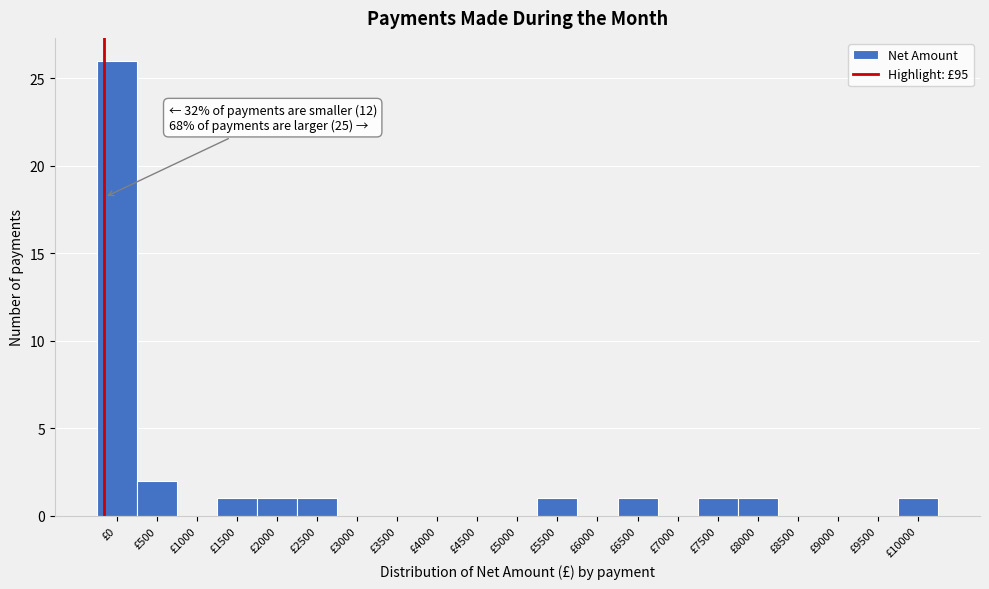

Reading right to left, list all the values displayed in this chart.

£10000=1	£9500=0	£9000=0	£8500=0	£8000=1	£7500=1	£7000=0	£6500=1	£6000=0	£5500=1	£5000=0	£4500=0	£4000=0	£3500=0	£3000=0	£2500=1	£2000=1	£1500=1	£1000=0	£500=2	£0=26